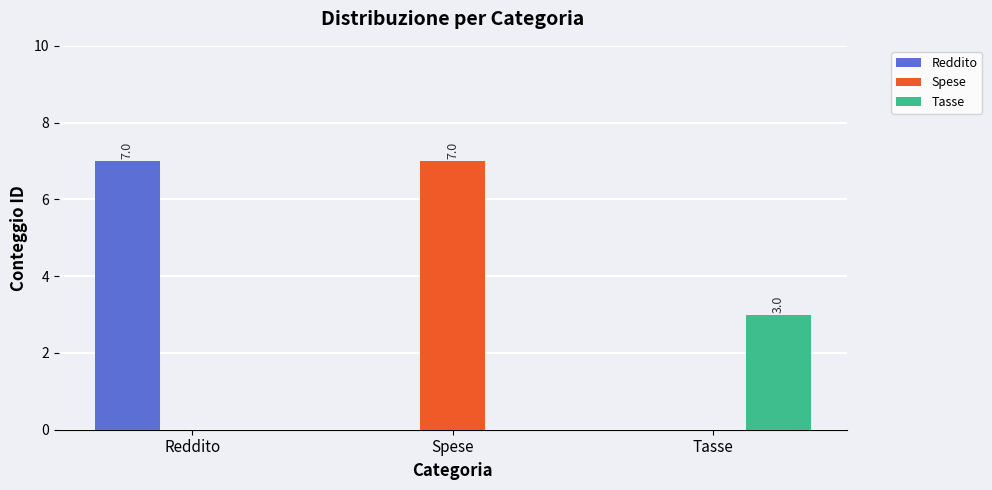

The Spese series shows 3 at Spese. True or false?

False